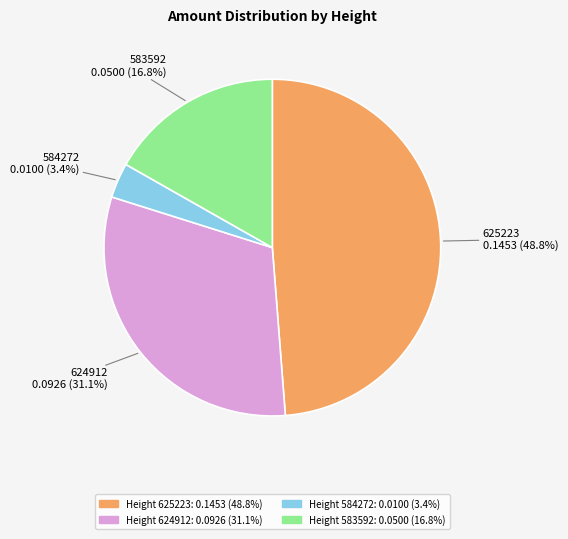

Is there any slice that represents more than half of the pie?

No